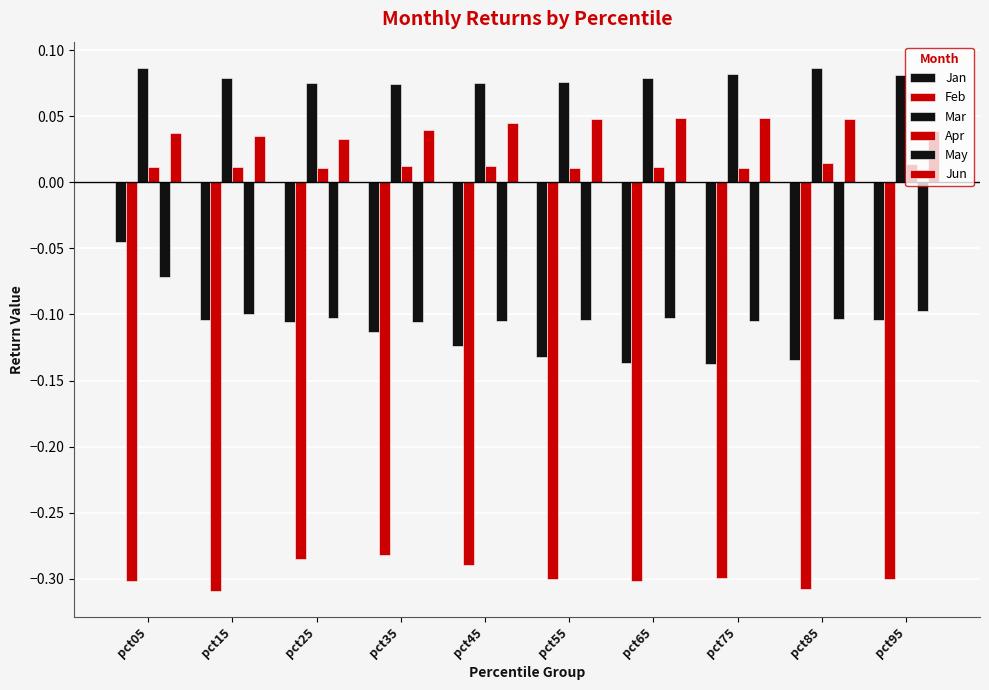

Which series has the widest spread of values?

Jan